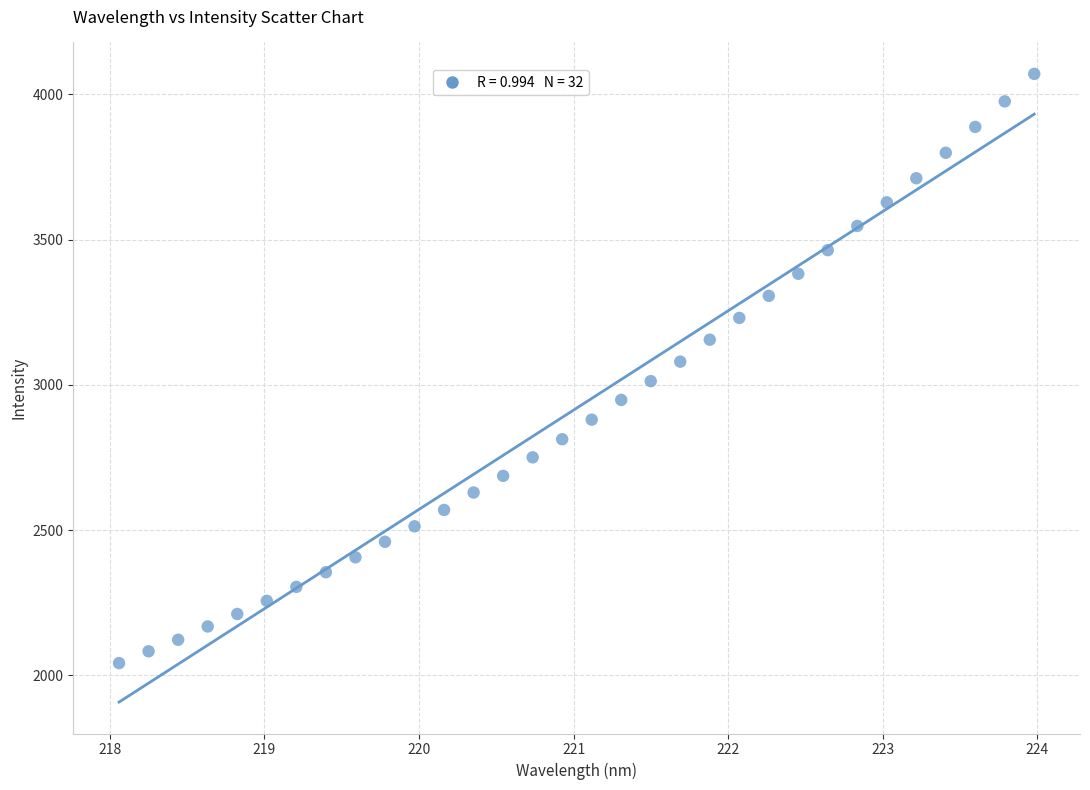

What is the range of X values (max minus min)?

5.9